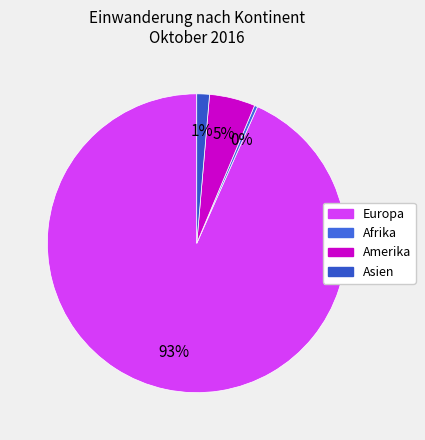

To the nearest percent, what is the difference between the largest and smallest slice percentages?

93%